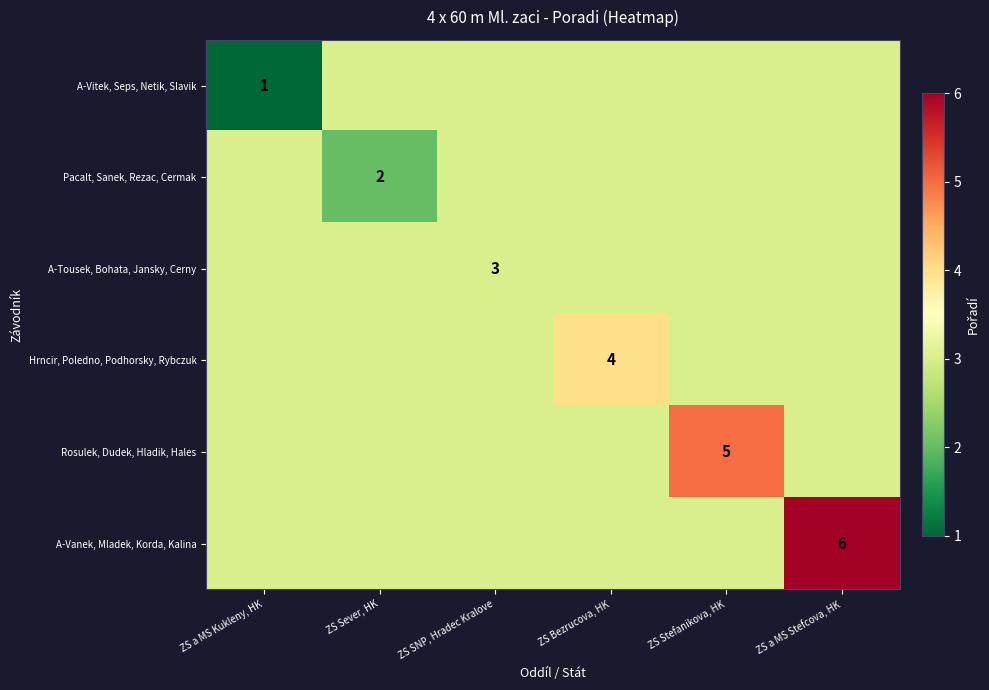

The value of A-Vitek, Seps, Netik, Slavik at ZS a MS Kukleny, HK is 1. True or false?

True